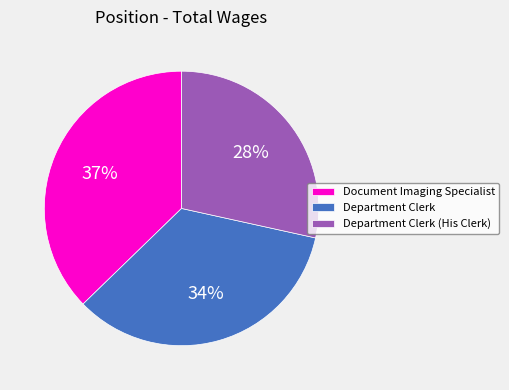

How many segments does this pie chart have?

3